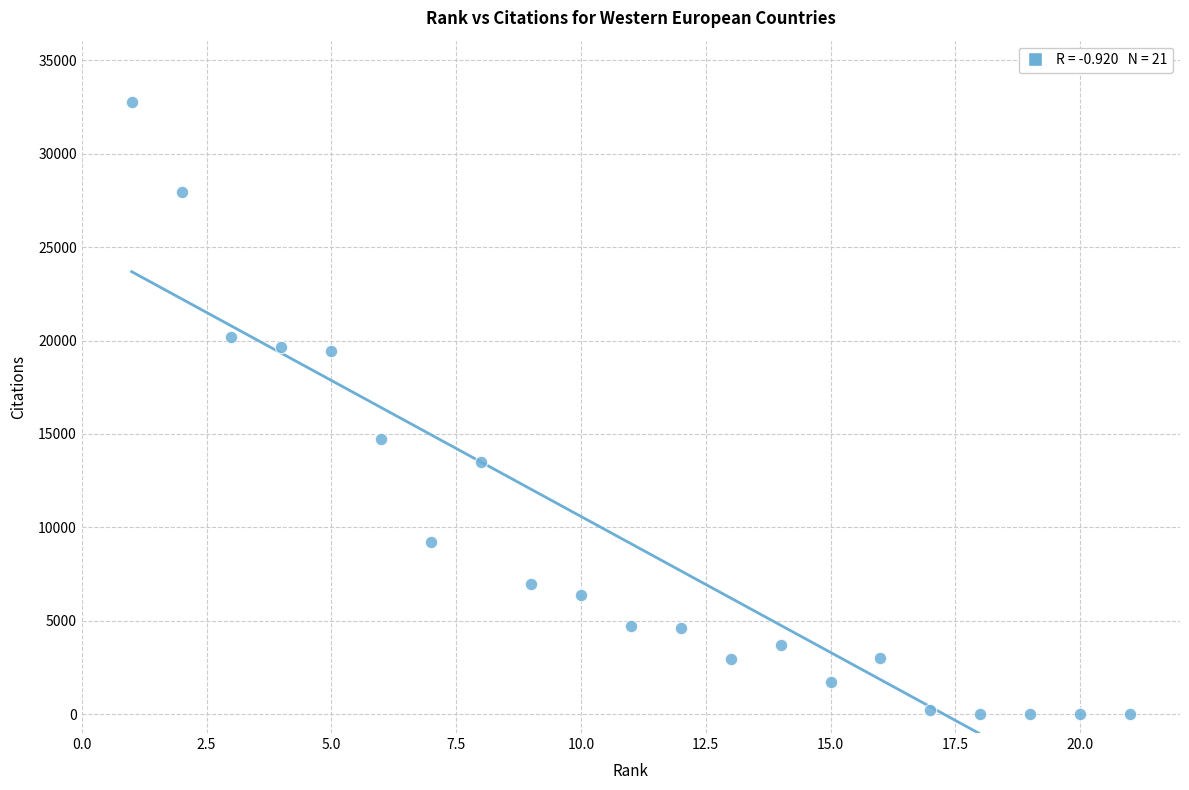

What Y value in the scatter plot is closest to 16389?

14722